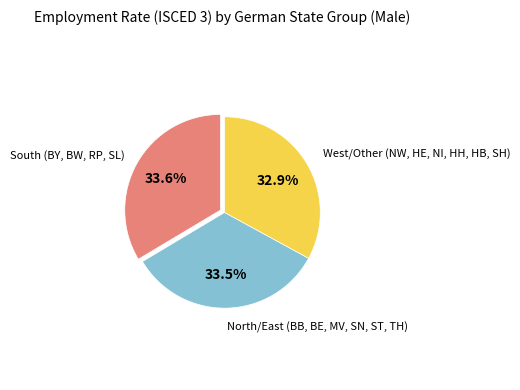

Does any single category account for the majority?

No